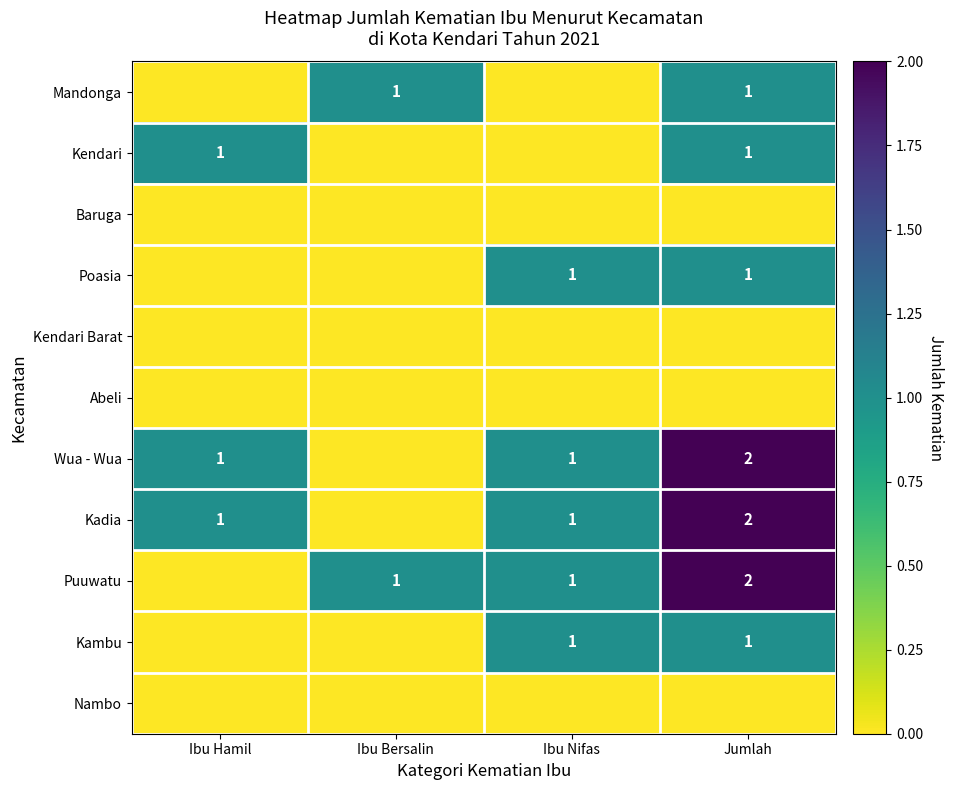

The value of Wua - Wua at Ibu Hamil is 1. True or false?

True